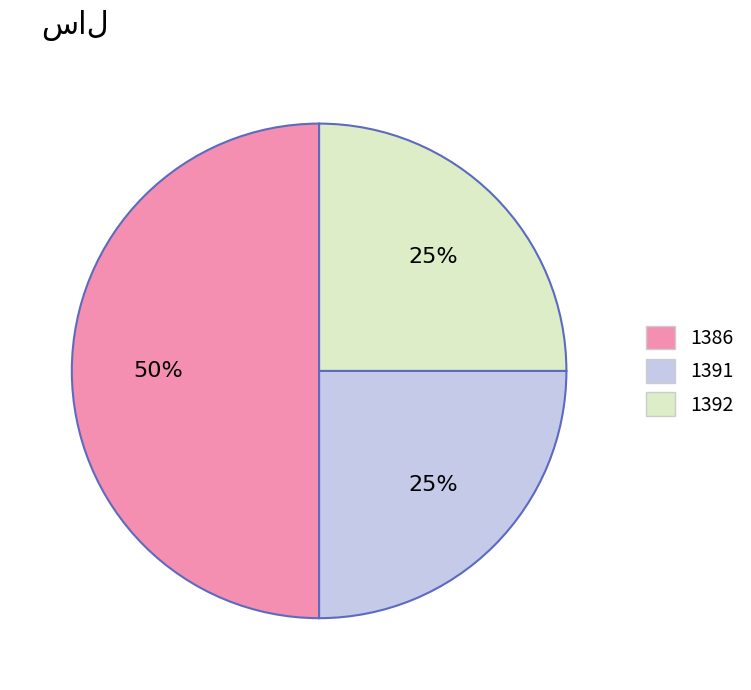

Approximately how many times larger is the value at 1391 compared to 1386?

0.5